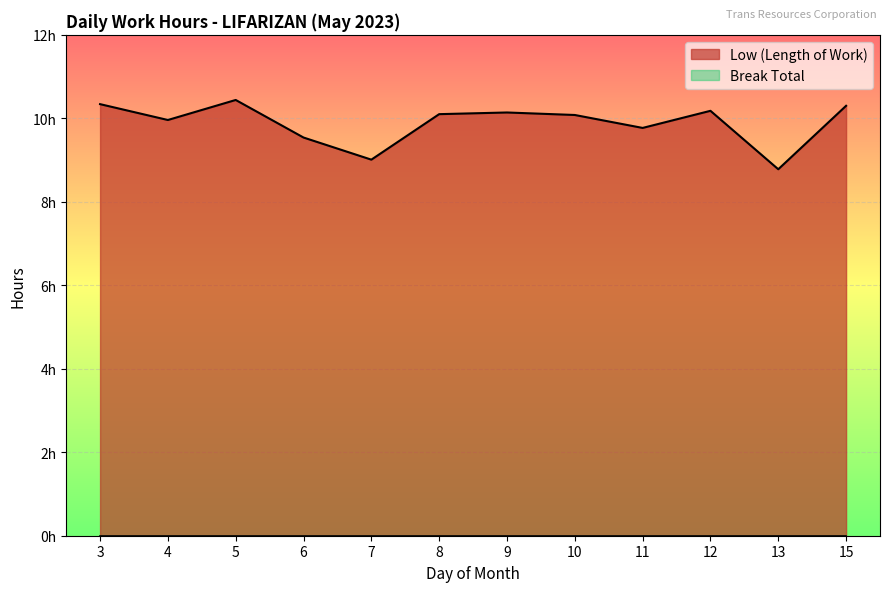

True or false: the data shows 9.8 at 11.

True